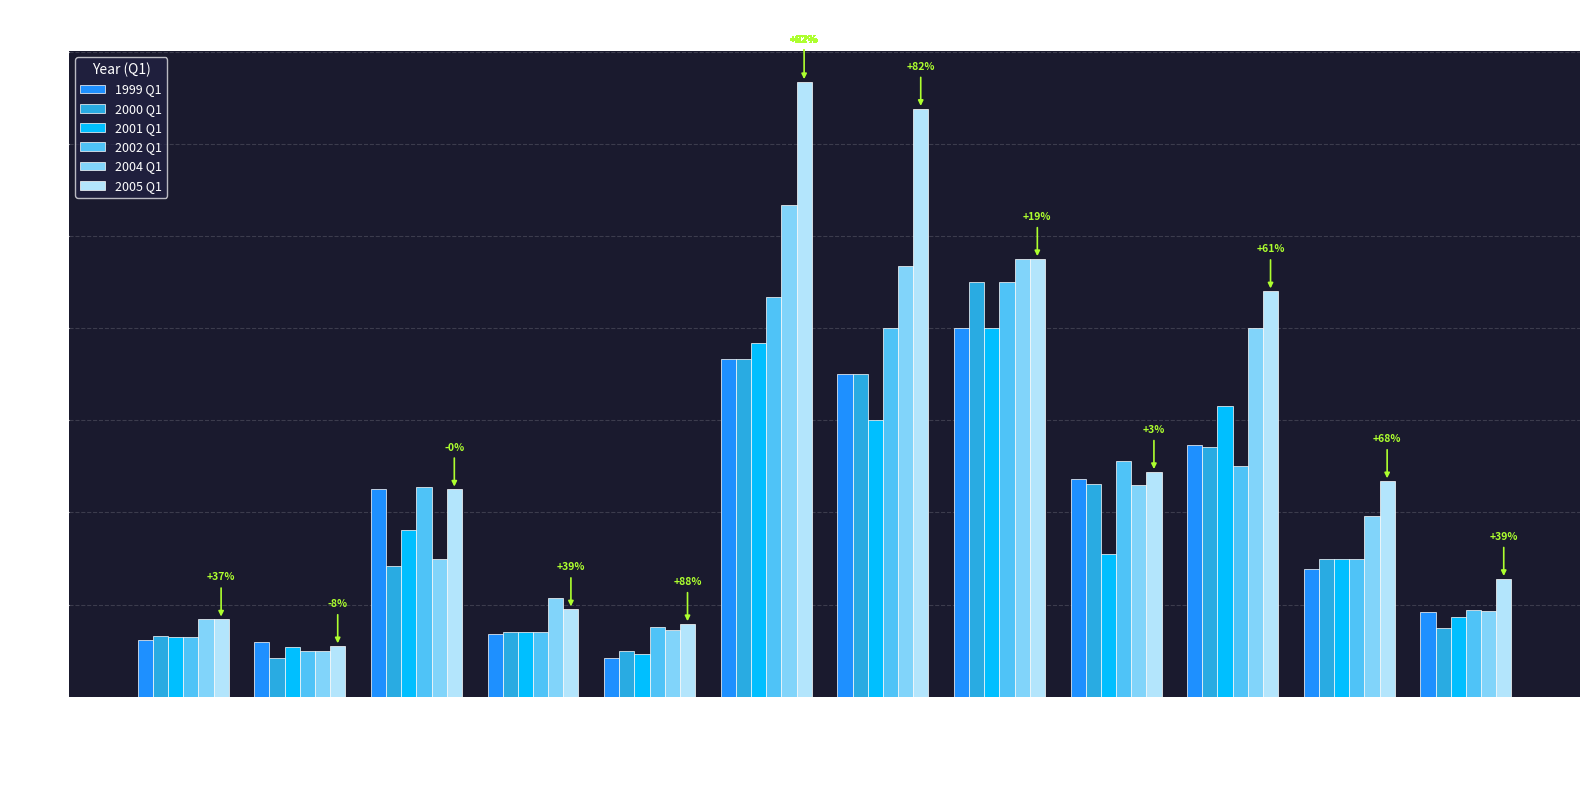

What is the sum of the 2000 Q1 values at Cheese Imeruli and Sunflower oil?

501.4